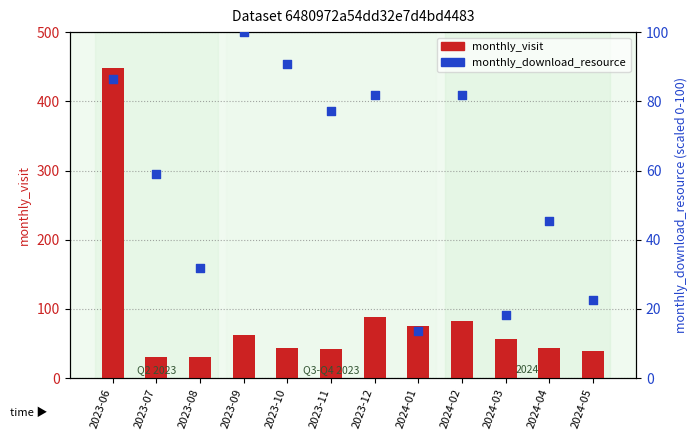

At how many categories does at least one series exceed 301?

1